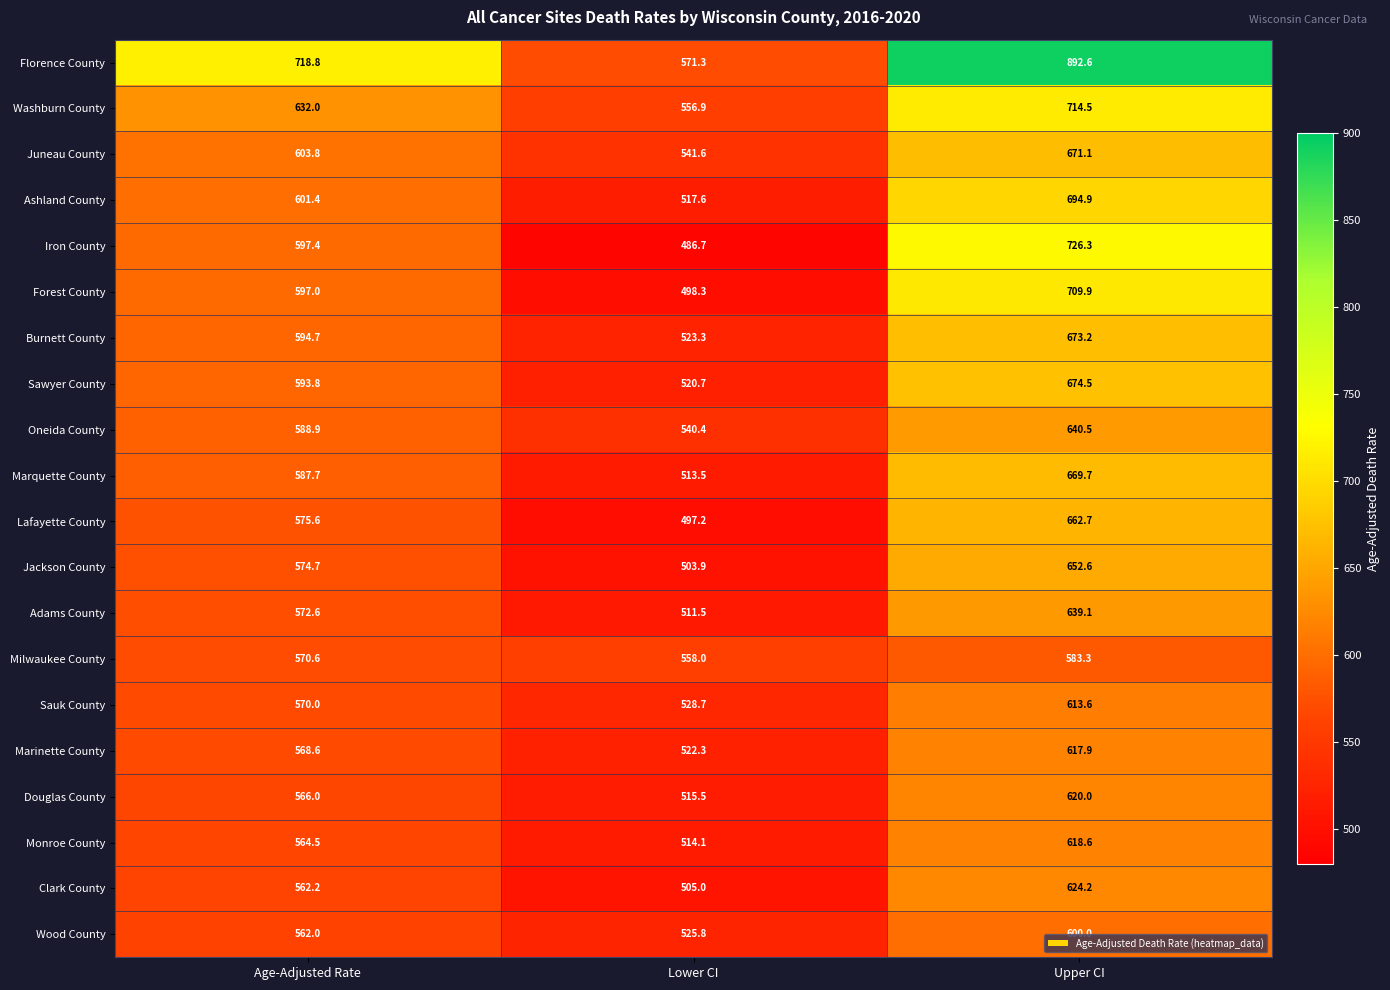

Which series has the largest range (max minus min)?

Florence County